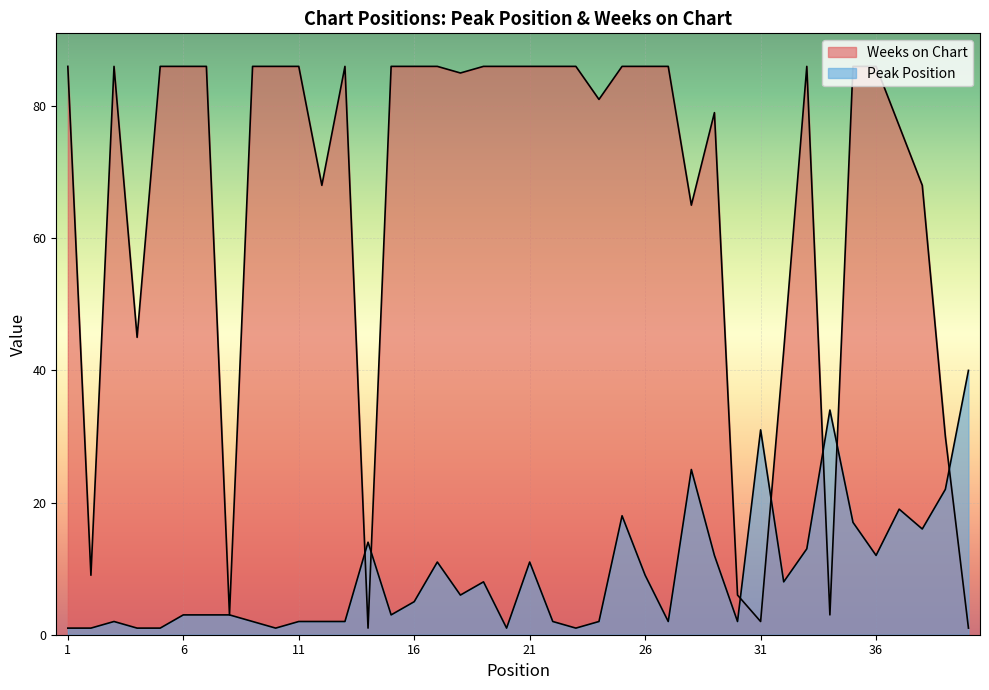

What is the value of the Peak Position point at the 39th from the left?

22